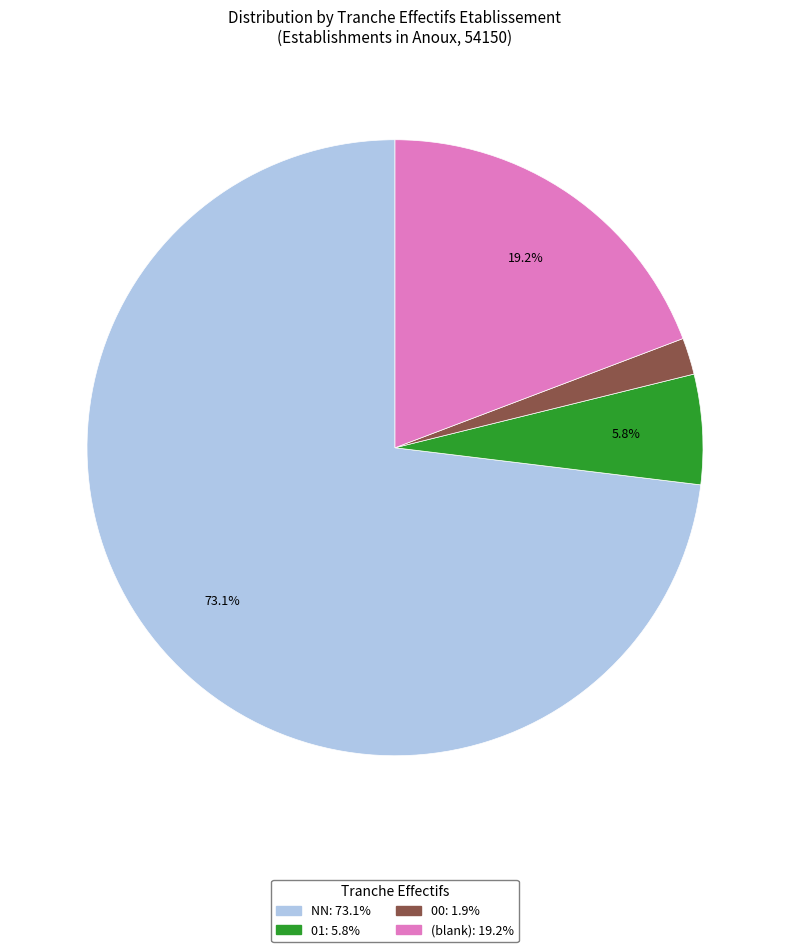

Is there any slice that represents more than half of the pie?

Yes